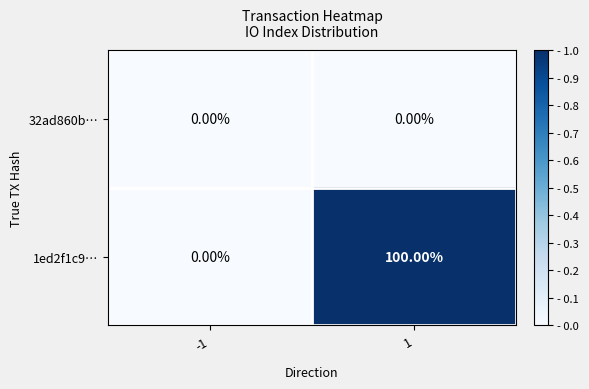

What is the difference between the highest and lowest values at 1?

100